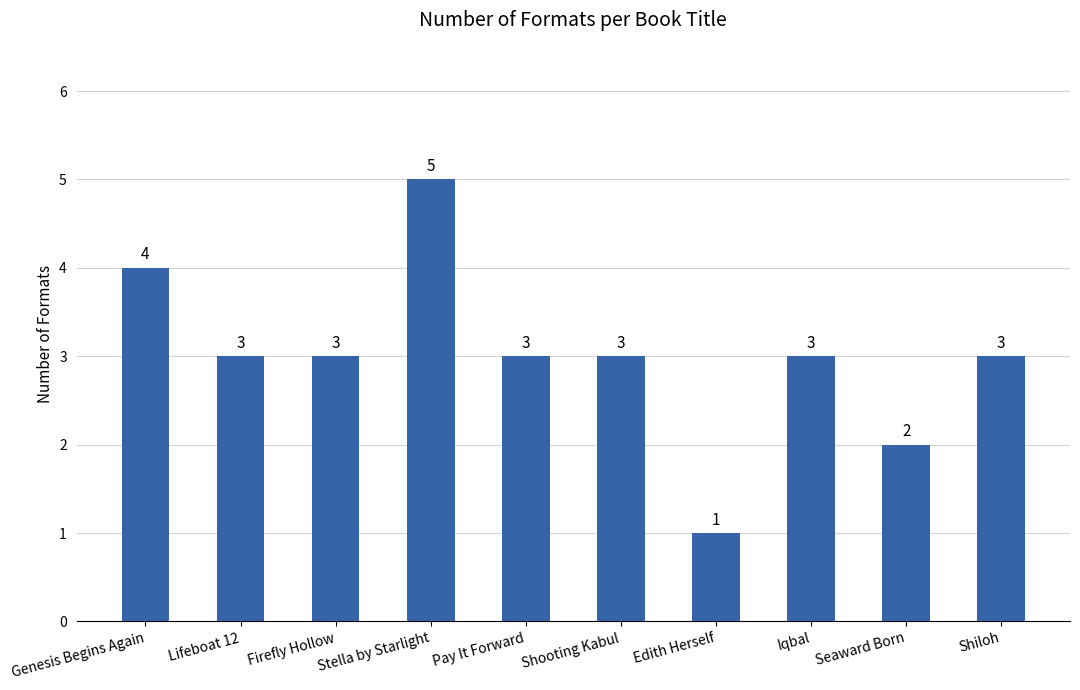

Reading left to right, what are all the values shown in this chart?

4	3	3	5	3	3	1	3	2	3